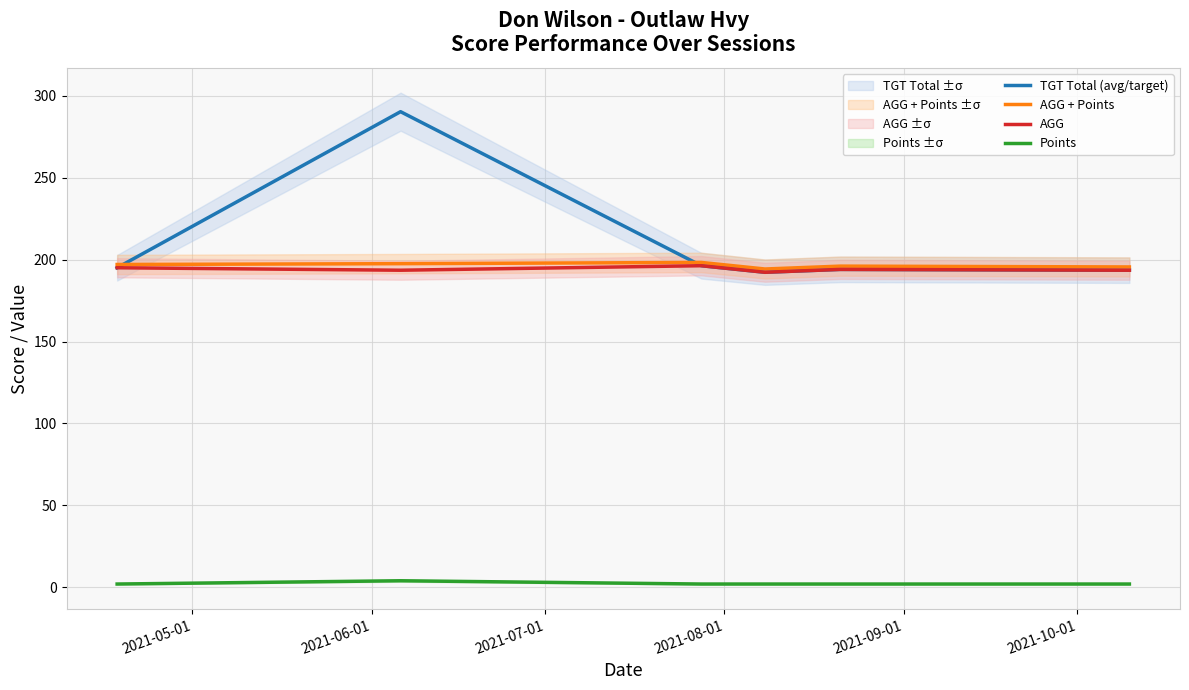

What is the sum of all TGT Total (avg/target) values?

1261.2